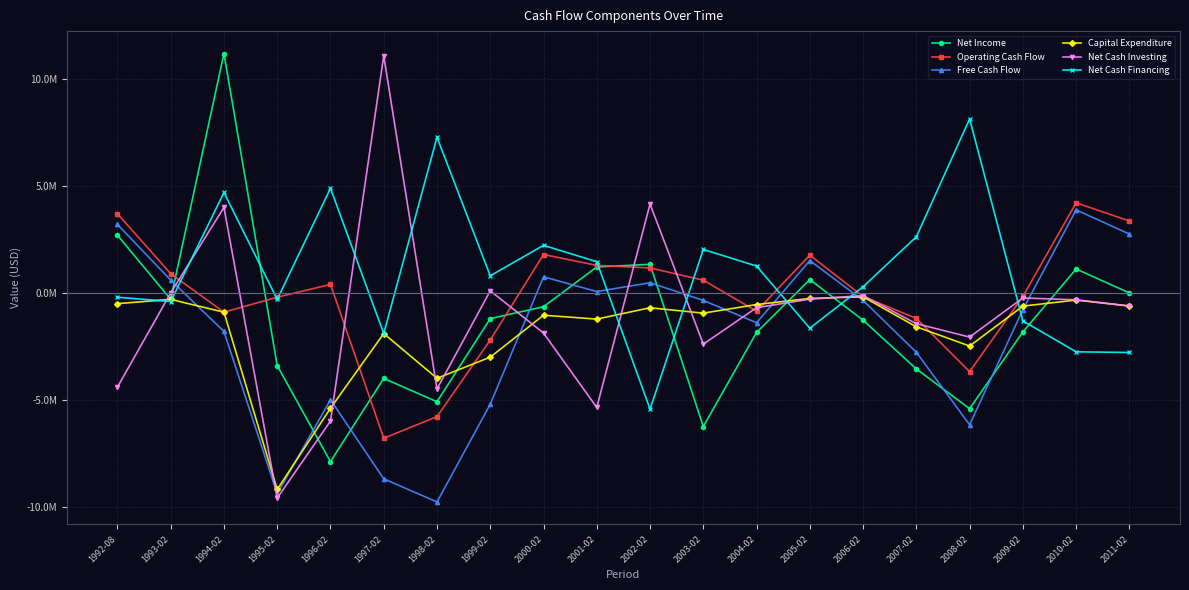

Reading right to left, what are all the values shown in this chart?

Net Income: 2011-02=568.5	2010-02=1120593.7	2009-02=-1822452.8	2008-02=-5414761.0	2007-02=-3554684.0	2006-02=-1275428.0	2005-02=625643.0	2004-02=-1847490.0	2003-02=-6250126.0	2002-02=1338988.0	2001-02=1215558.0	2000-02=-644205.0	1999-02=-1201286.7	1998-02=-5088716.3	1997-02=-3997121.1	1996-02=-7891007.4	1995-02=-3397820.6	1994-02=11199309.8	1993-02=-300992.8	1992-08=2703435.2
Operating Cash Flow: 2011-02=3366116.6	2010-02=4217046.9	2009-02=-163773.0	2008-02=-3682355.0	2007-02=-1190446.0	2006-02=-167122.0	2005-02=1770156.0	2004-02=-853640.0	2003-02=596970.0	2002-02=1169878.0	2001-02=1288347.0	2000-02=1798281.0	1999-02=-2202359.3	1998-02=-5787167.7	1997-02=-6795105.2	1996-02=399544.4	1995-02=-199872.1	1994-02=-899944.5	1993-02=902978.4	1992-08=3704708.0
Free Cash Flow: 2011-02=2754908.0	2010-02=3884949.1	2009-02=-778917.7	2008-02=-6165404.0	2007-02=-2775448.0	2006-02=-349507.0	2005-02=1513827.0	2004-02=-1395416.0	2003-02=-347961.0	2002-02=476551.0	2001-02=65069.0	2000-02=756277.0	1999-02=-5205576.4	1998-02=-9778317.2	1997-02=-8693737.4	1996-02=-4994308.2	1995-02=-9393974.6	1994-02=-1799889.0	1993-02=601985.6	1992-08=3204072.0
Capital Expenditure: 2011-02=-611208.6	2010-02=-332097.8	2009-02=-615144.7	2008-02=-2483049.0	2007-02=-1585002.0	2006-02=-182385.0	2005-02=-256329.0	2004-02=-541776.0	2003-02=-944931.0	2002-02=-693327.0	2001-02=-1223278.0	2000-02=-1042004.0	1999-02=-3003217.1	1998-02=-3991149.5	1997-02=-1898632.2	1996-02=-5393852.6	1995-02=-9194102.4	1994-02=-899944.5	1993-02=-300992.8	1992-08=-500635.9
Net Cash Investing: 2011-02=-611208.6	2010-02=-322090.2	2009-02=-233700.1	2008-02=-2063731.0	2007-02=-1437005.0	2006-02=-124249.0	2005-02=-290679.0	2004-02=-687916.0	2003-02=-2394301.0	2002-02=4160337.0	2001-02=-5356312.0	2000-02=-1876050.0	1999-02=100107.4	1998-02=-4490043.6	1997-02=11092010.1	1996-02=-5993170.3	1995-02=-9593846.0	1994-02=3999753.7	1993-02=0.0	1992-08=-4405598.6
Net Cash Financing: 2011-02=-2784389.6	2010-02=-2753977.7	2009-02=-1307938.2	2008-02=8139942.0	2007-02=2627451.0	2006-02=291371.0	2005-02=-1650381.0	2004-02=1257966.0	2003-02=2034891.0	2002-02=-5436577.0	2001-02=1459930.0	2000-02=2227614.0	1999-02=800857.8	1998-02=7283848.4	1997-02=-1898632.2	1996-02=4894421.9	1995-02=-299807.5	1994-02=4699710.0	1993-02=-401323.5	1992-08=-200254.7